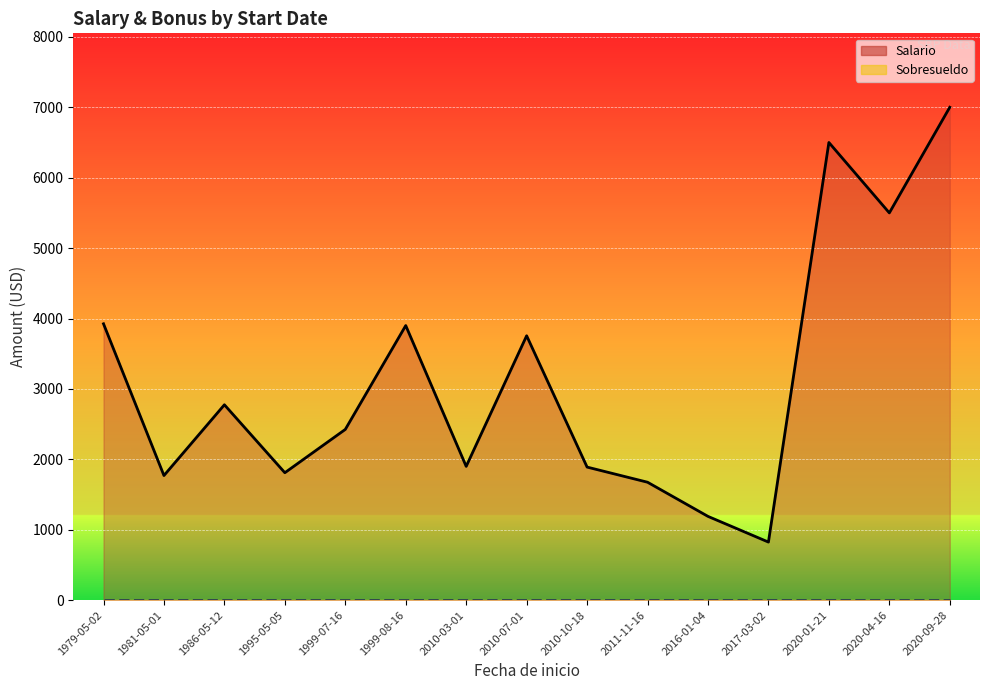

Reading left to right, list all the values displayed in this chart.

Salario: 3925	1770	2775	1810	2425	3900	1900	3755	1890	1675	1190	825	6500	5500	7000
Sobresueldo: 0	0	0	0	0	0	0	0	0	0	0	0	0	0	0